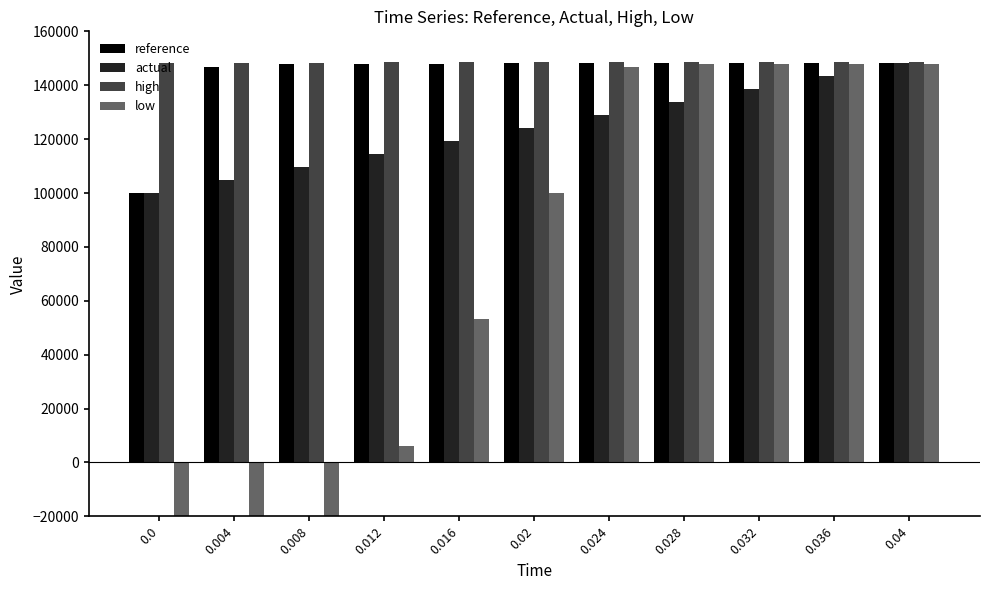

What is the sum of the reference values at 0.012 and 0.036?

296190.1